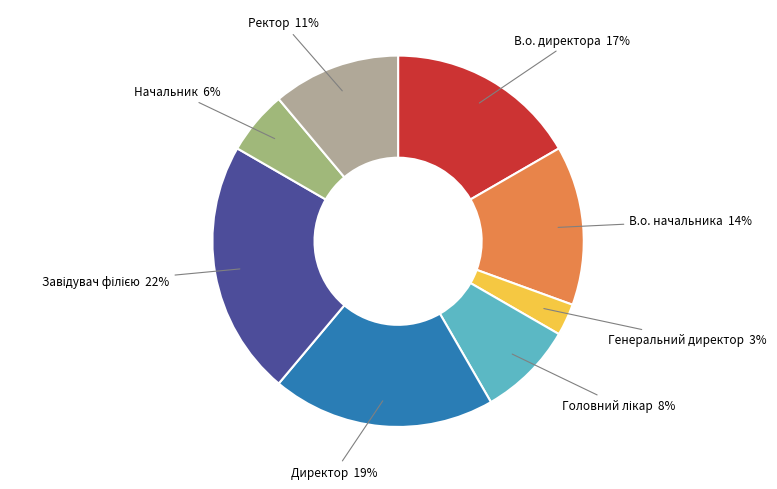

Is there a majority slice in this chart?

No